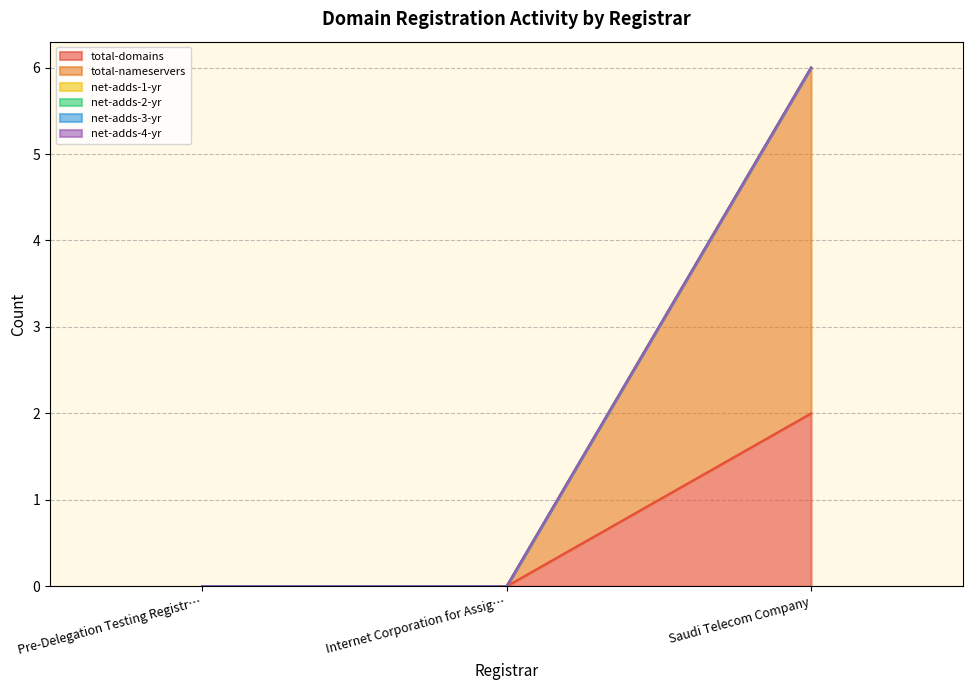

Which category has the lowest value in the total-domains series?

Pre-Delegation Testing Registrar Account